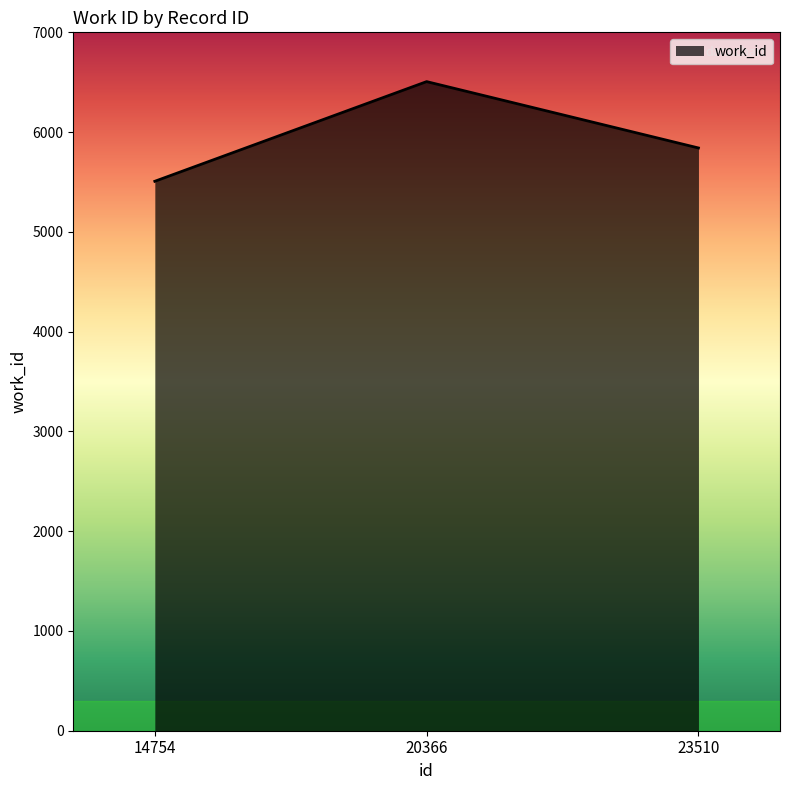

How many lines are shown in the chart?

1